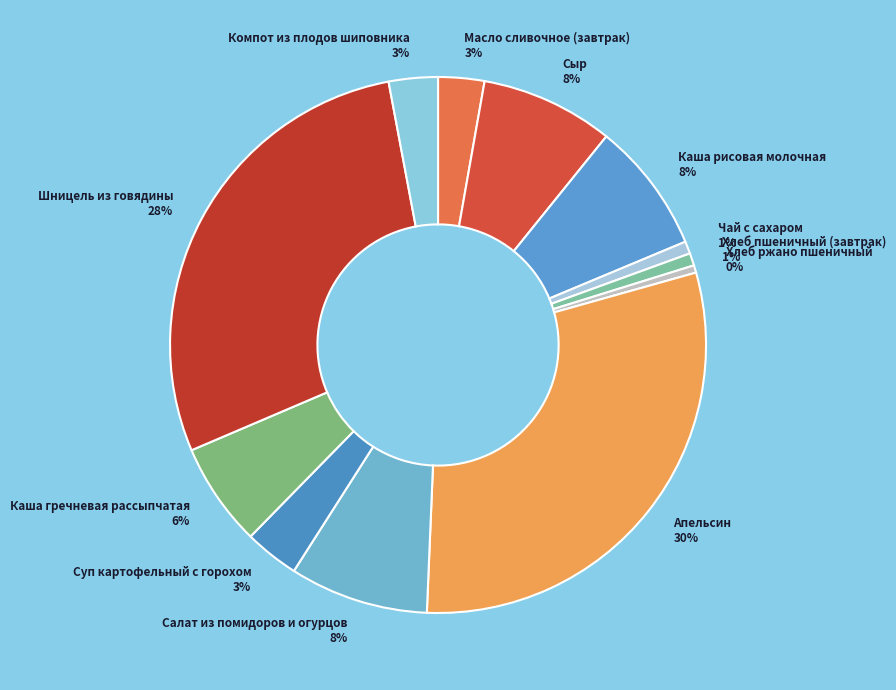

Is the sum of Каша рисовая молочная 8% and Компот из плодов шиповника 3% greater than half?

No